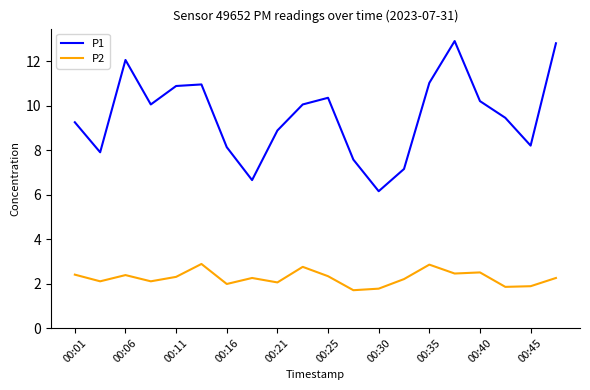

True or false: P2 and P1 cross at least once.

False